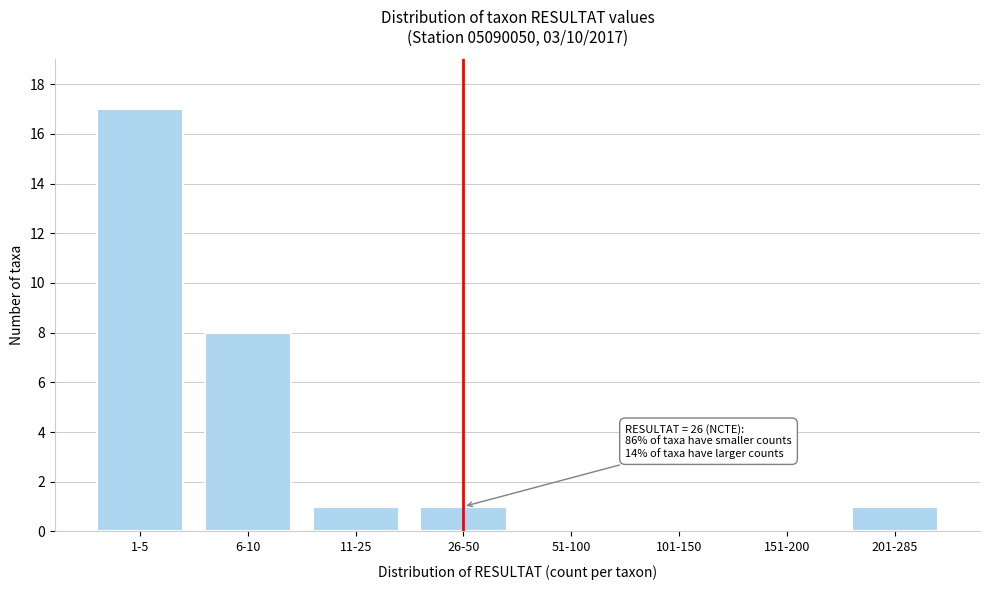

Reading left to right, list all the values displayed in this chart.

1-5=17	6-10=8	11-25=1	26-50=1	51-100=0	101-150=0	151-200=0	201-285=1